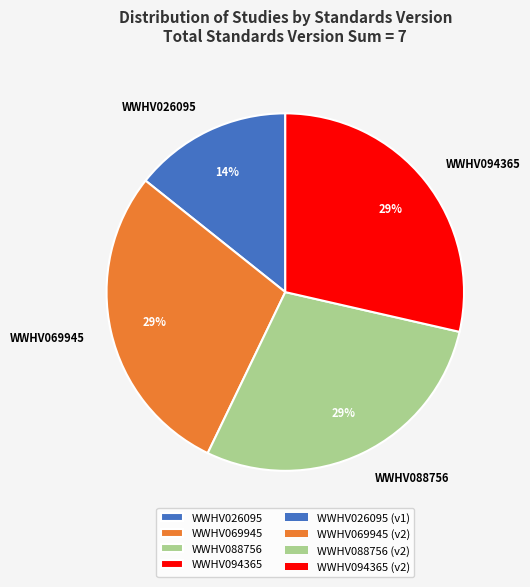

Which category has the smallest portion of the pie?

WWHV026095